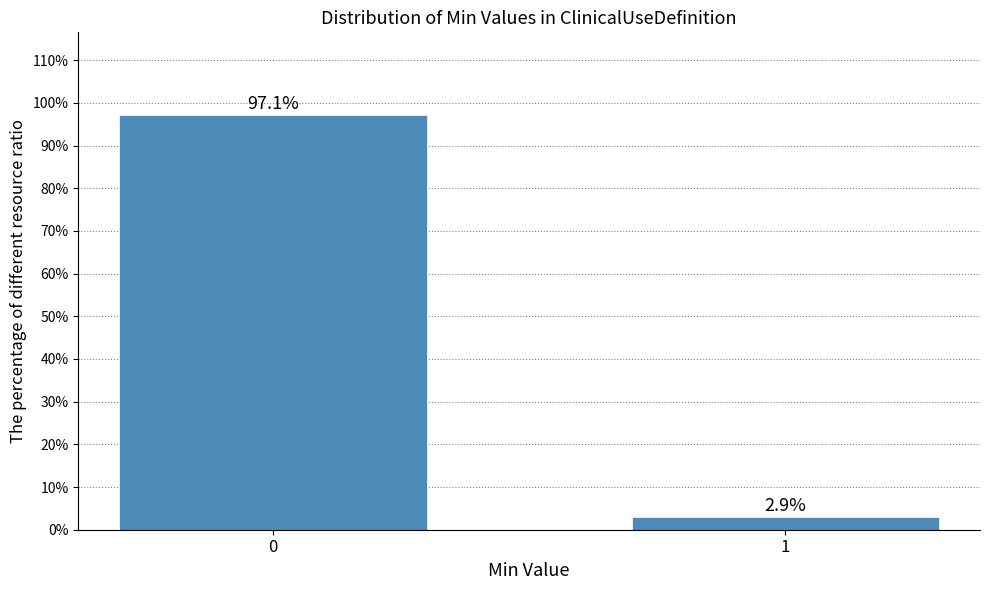

Reading left to right, list all the values displayed in this chart.

0=97.1	1=2.9